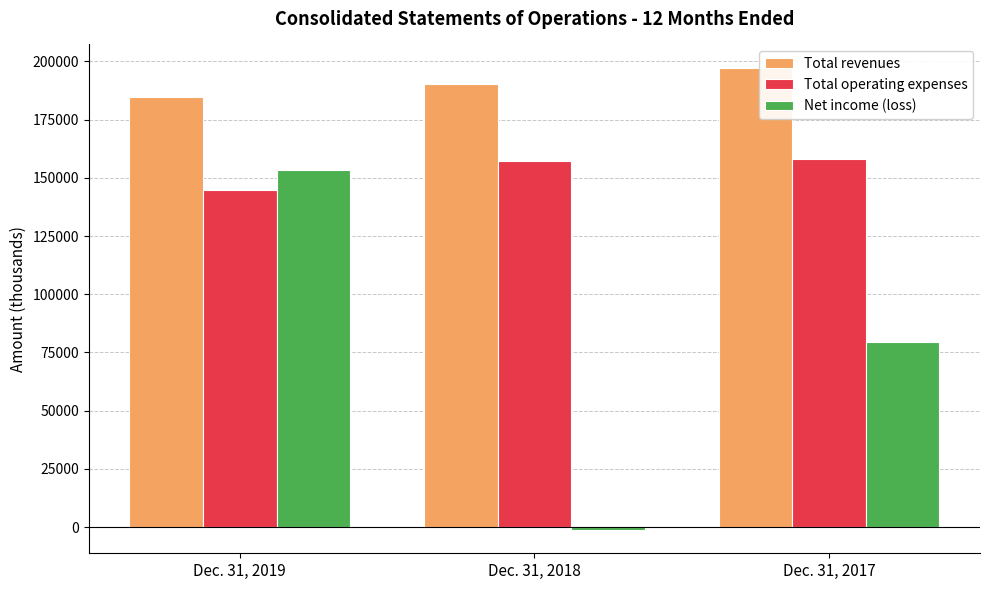

The Total revenues series shows 190325 at Dec. 31, 2018. True or false?

True